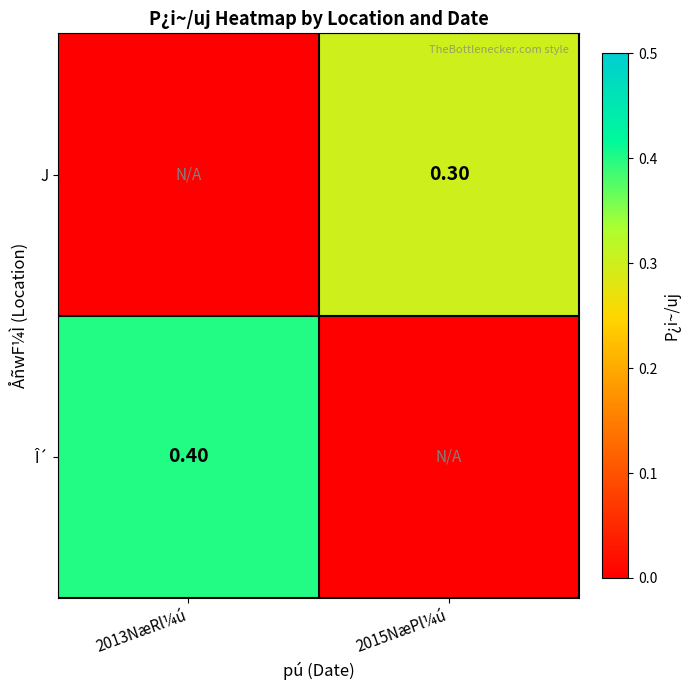

What is the highest value of the Î´ series?

0.4